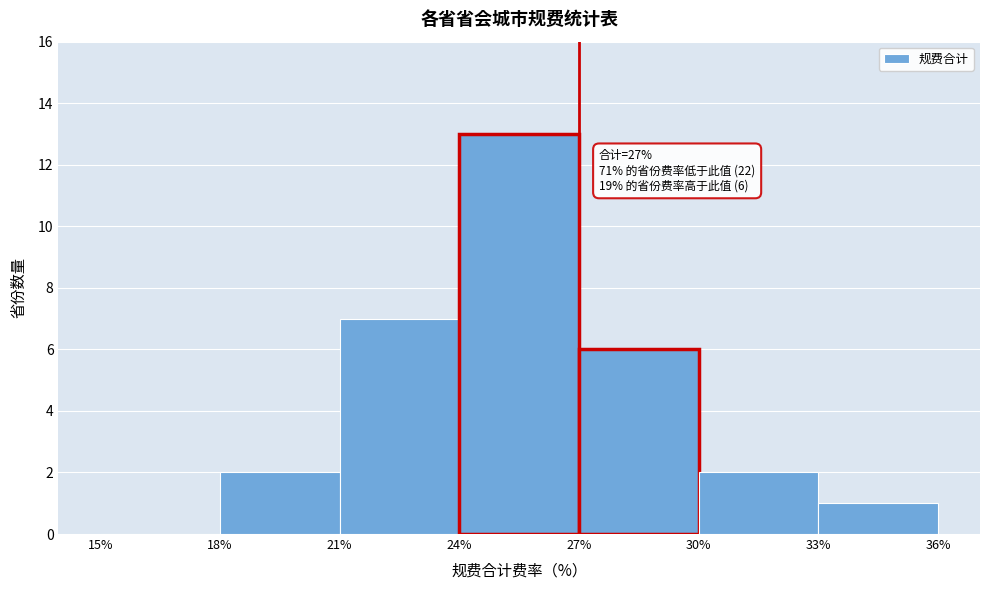

Which range on the x-axis has the tallest bar?

24% to 27%